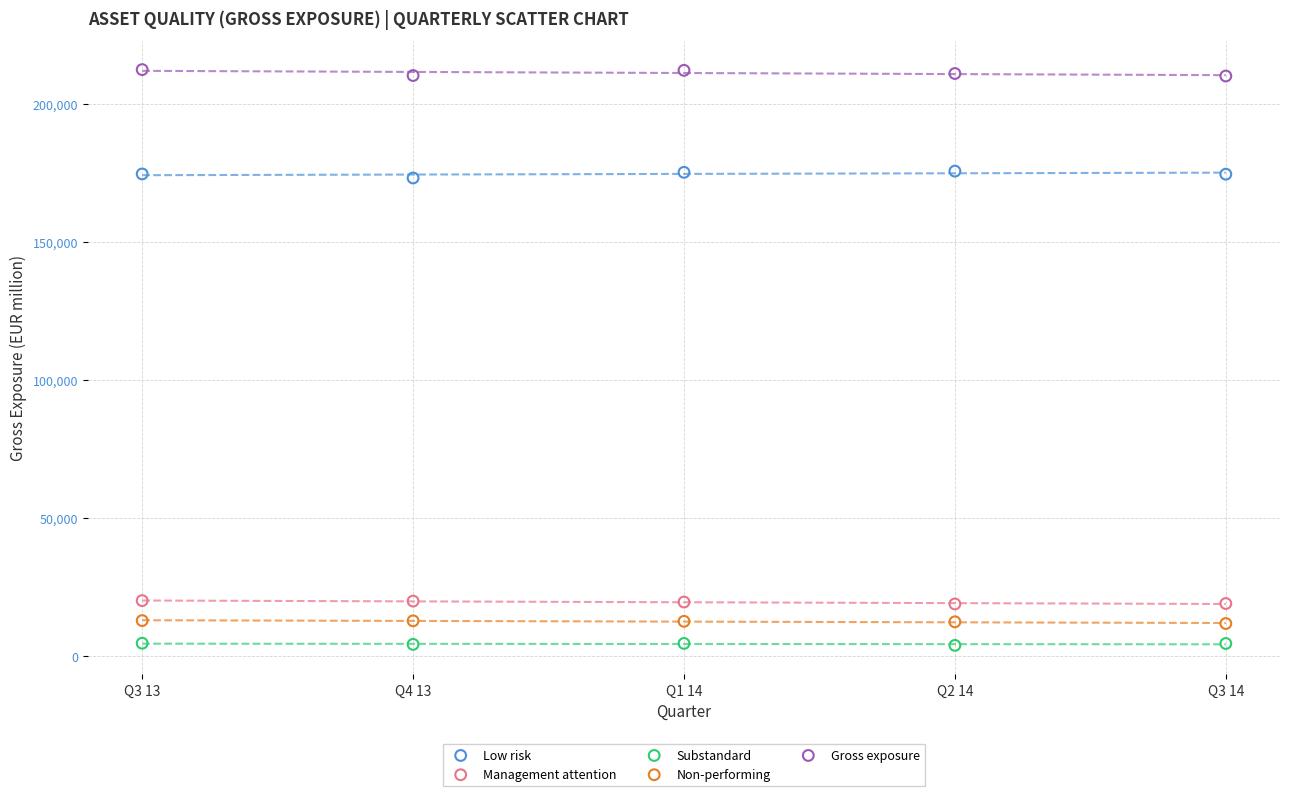

Which series contains the lowest Y value?

Substandard